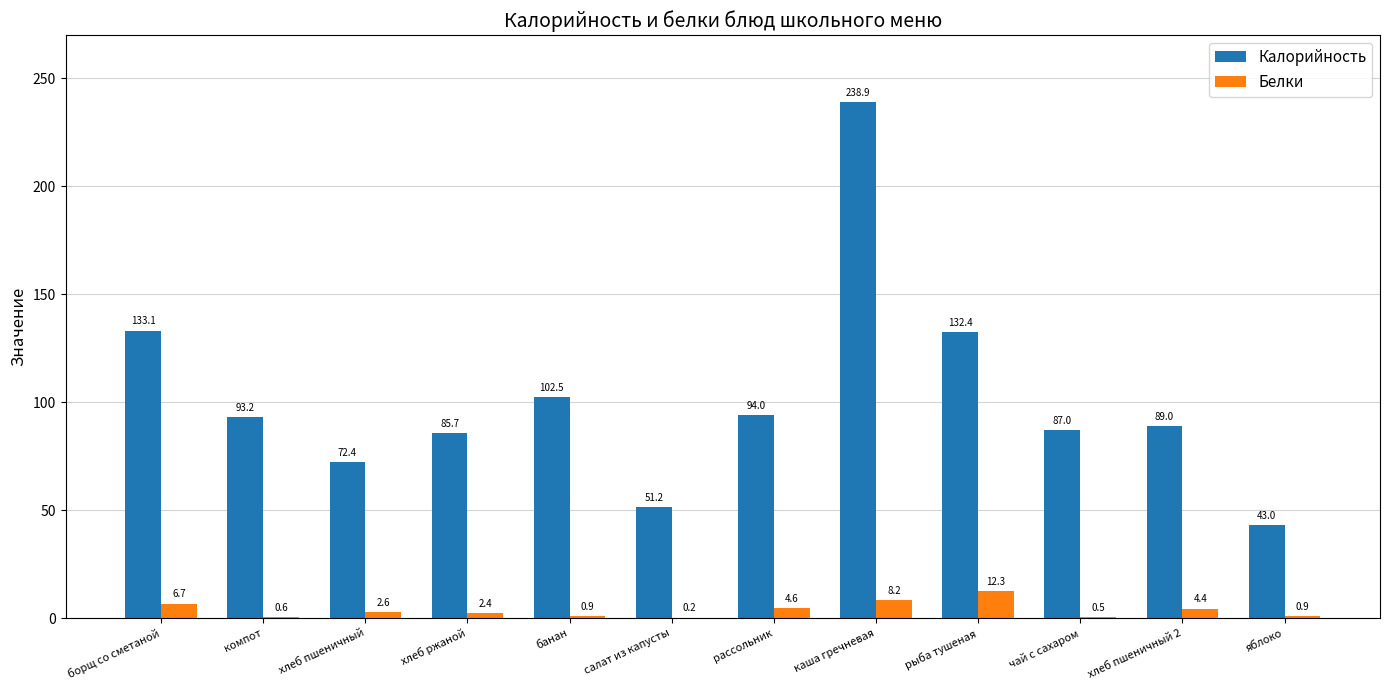

The Калорийность series shows 89.0 at хлеб пшеничный 2. True or false?

True